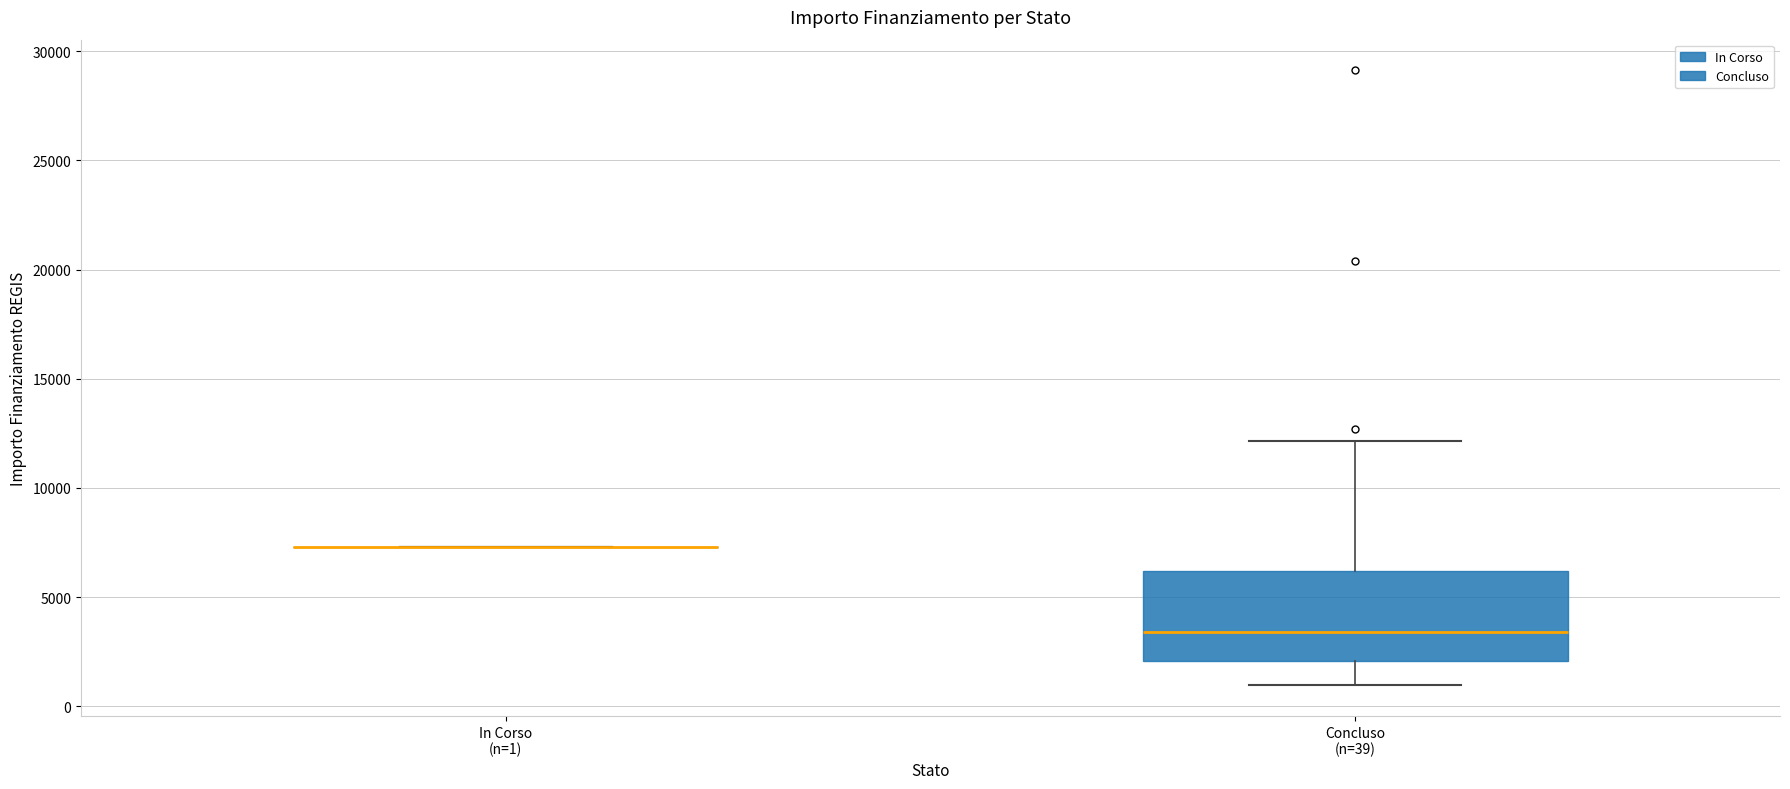

Which box is the tallest, from its lower edge to its upper edge?

Concluso (n=39)